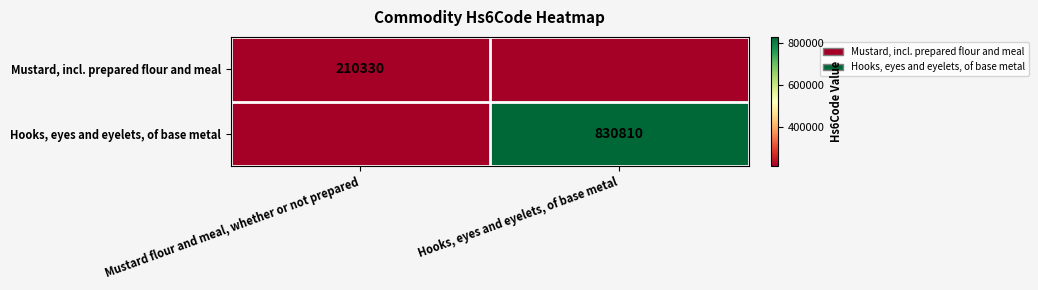

Is it true that Hooks, eyes and eyelets, of base metal equals 1483210 at Hooks, eyes and eyelets, of base metal?

False